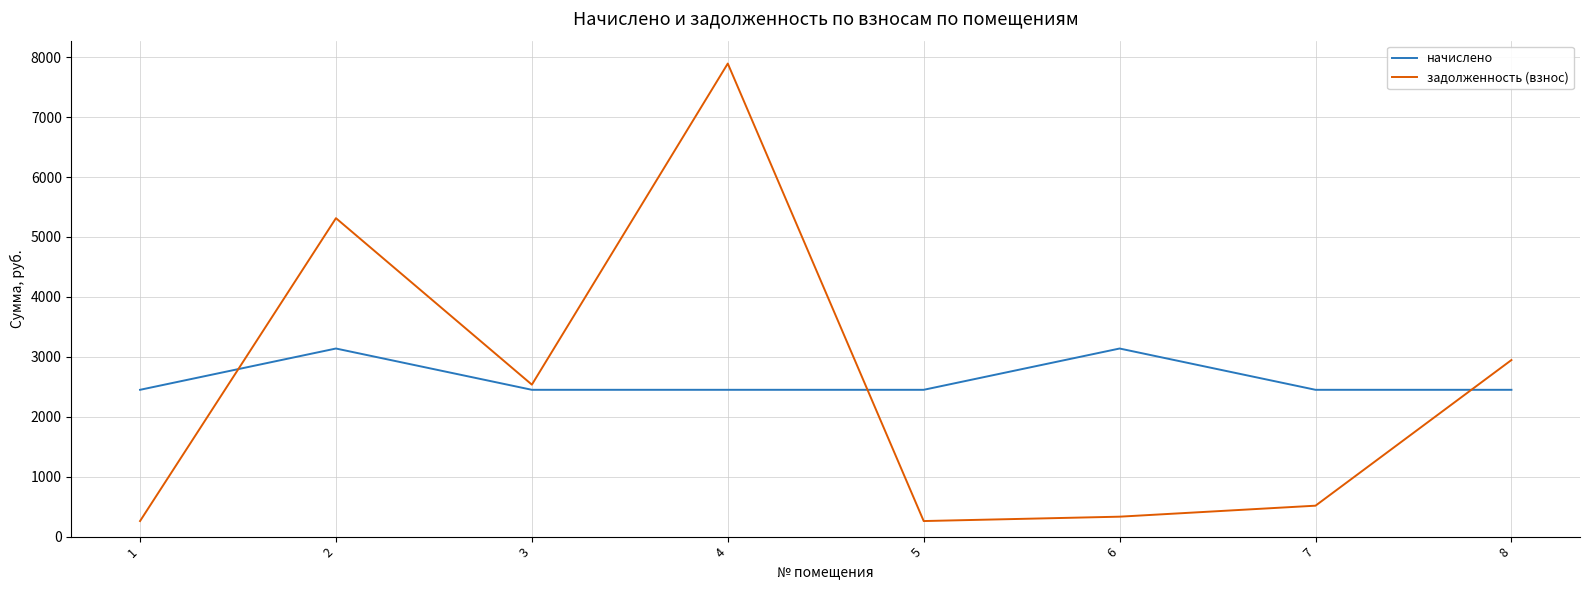

Which series has the largest range (max minus min)?

задолженность (взнос)